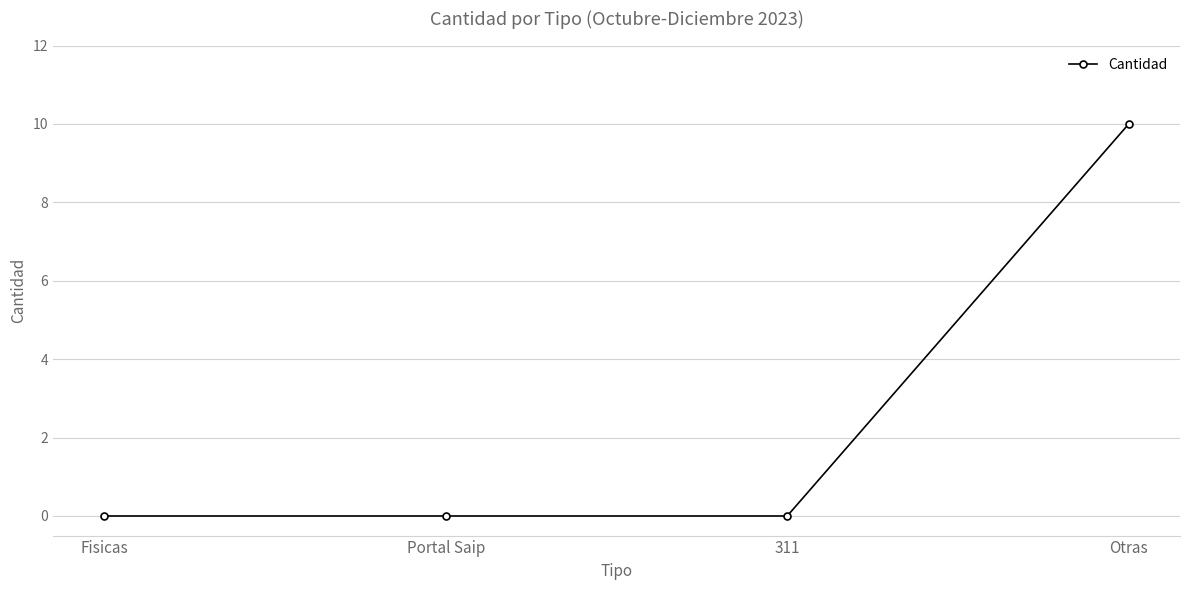

True or false: the data shows 3 at Otras.

False